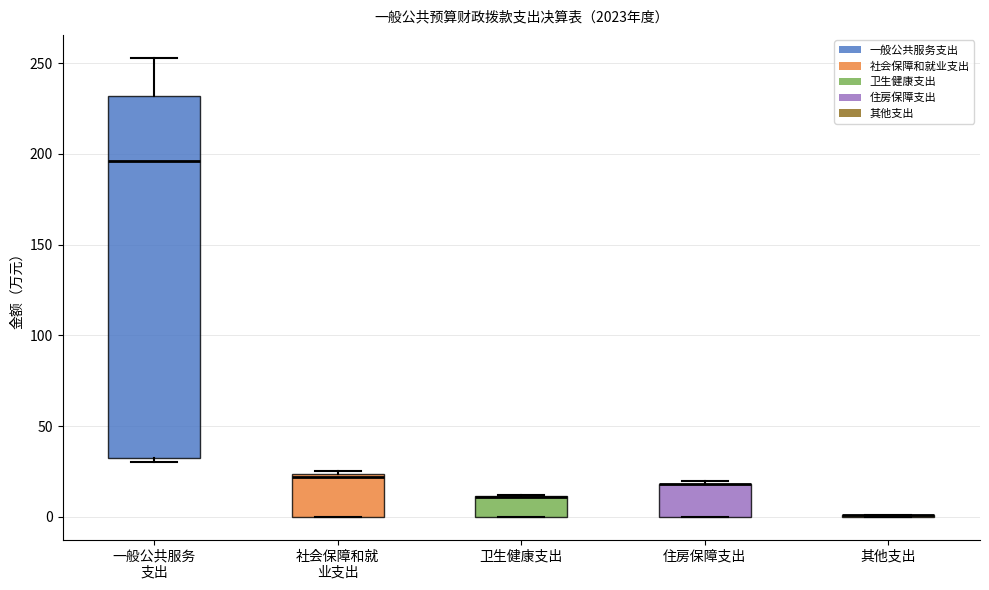

Comparing the boxes themselves (not the whiskers), which one is the tallest?

一般公共服务 支出